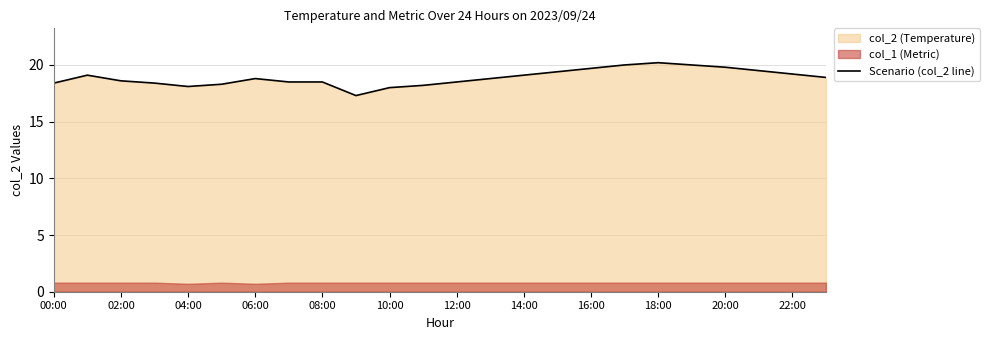

Is it true that Scenario (col_2 line) equals 18.5 at 08:00?

True